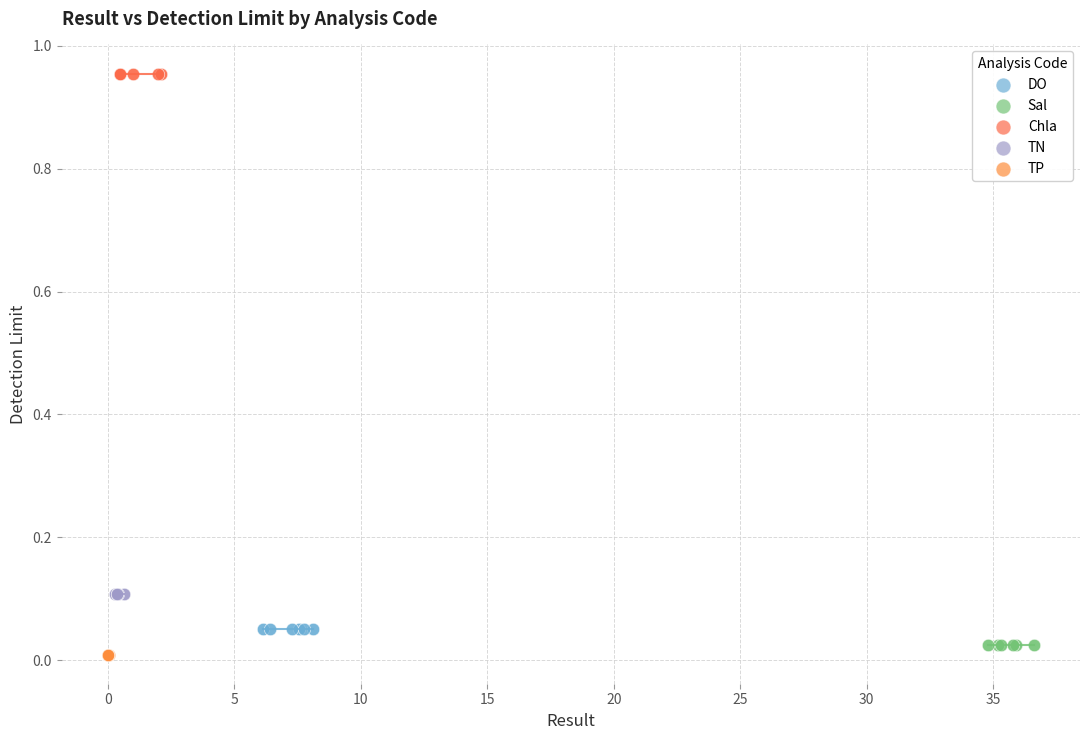

Which series contains the highest Y value?

Chla